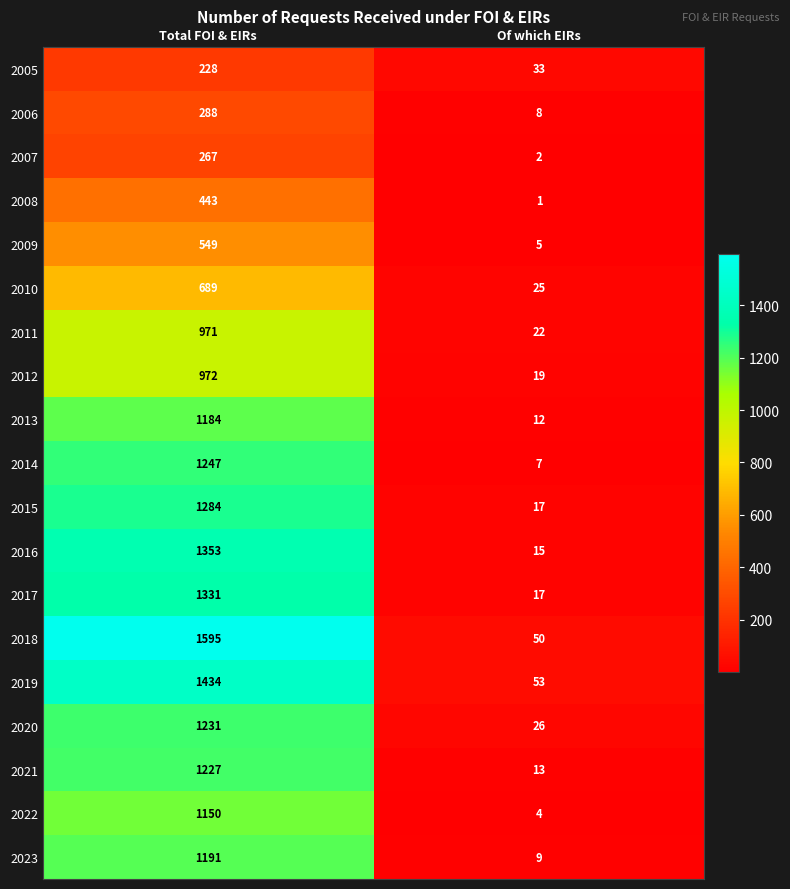

Is it true that 2014 equals 9 at Of which EIRs?

False